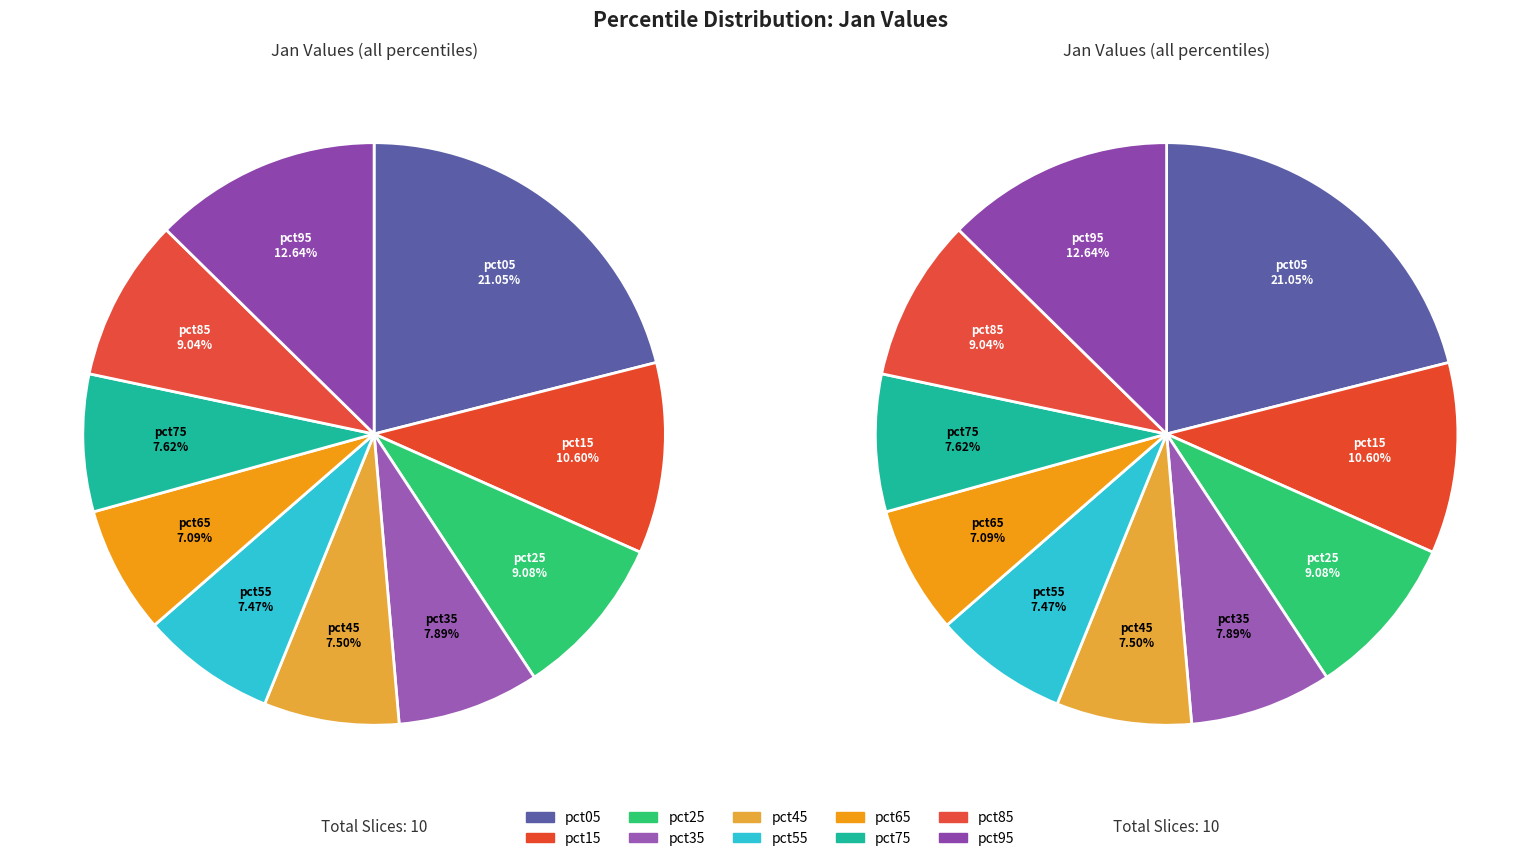

How many segments does this pie chart have?

10